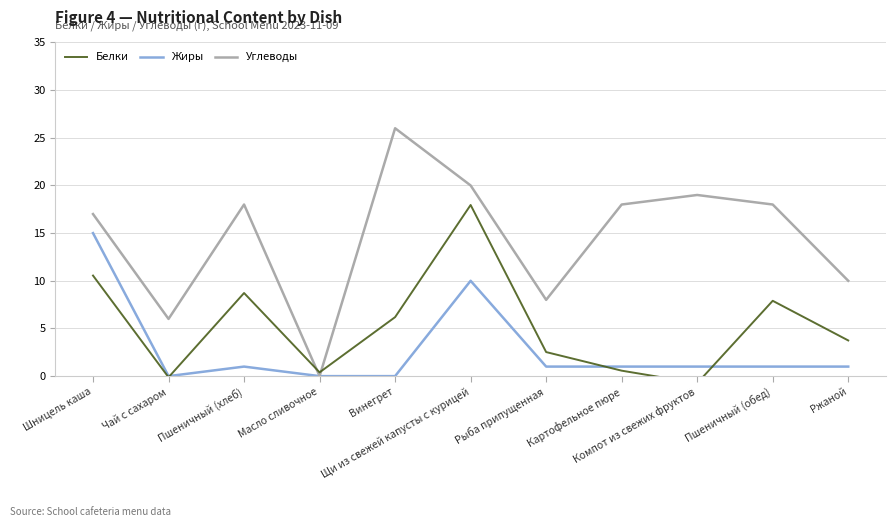

True or false: Жиры has a value of 13.3 at Щи из свежей капусты с курицей.

False